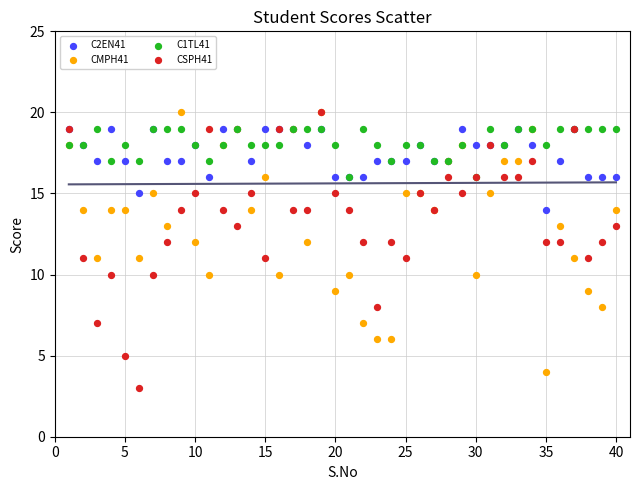

What are all the series names shown in the legend?

C2EN41, CMPH41, C1TL41, CSPH41